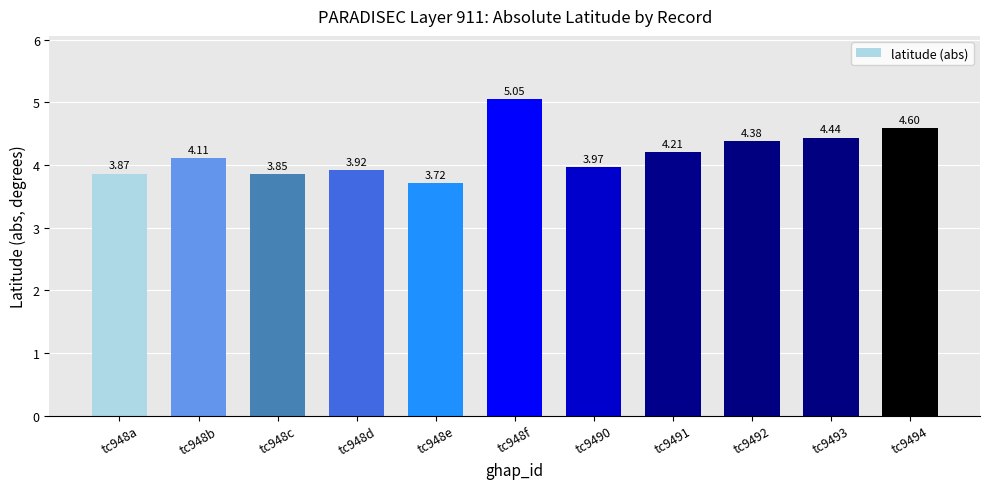

How many series are shown in this chart?

1